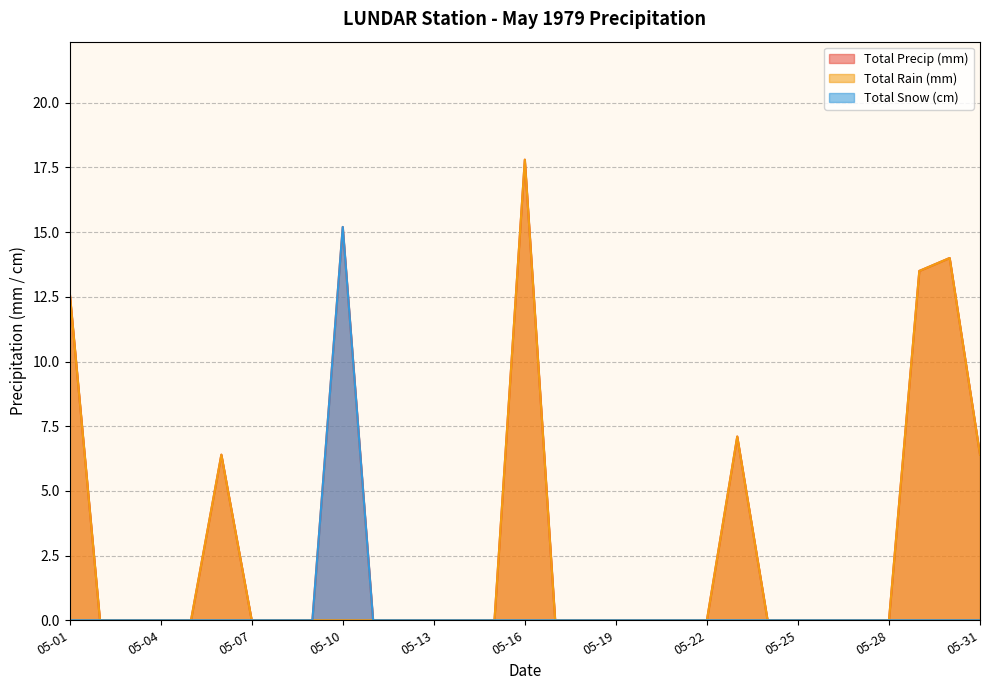

What is the average value of the Total Precip (mm) series?

3.0